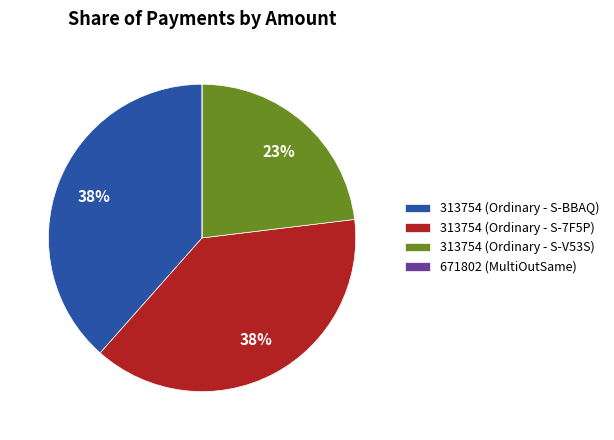

Approximately how many times larger is the value at 313754 (Ordinary - S-BBAQ) compared to 313754 (Ordinary - S-7F5P)?

1.0